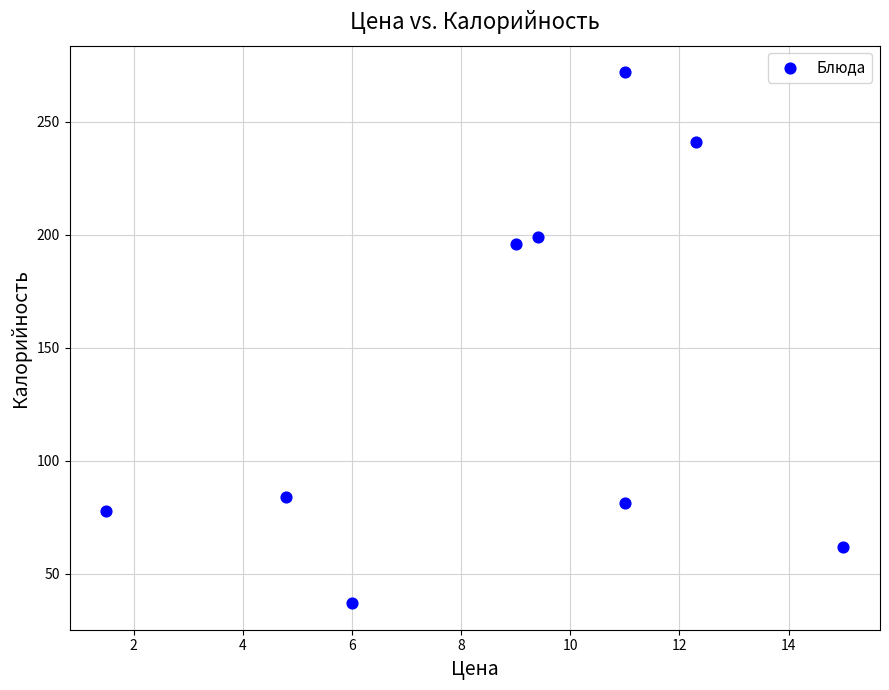

What Y value in the scatter plot is closest to 154?

196.0